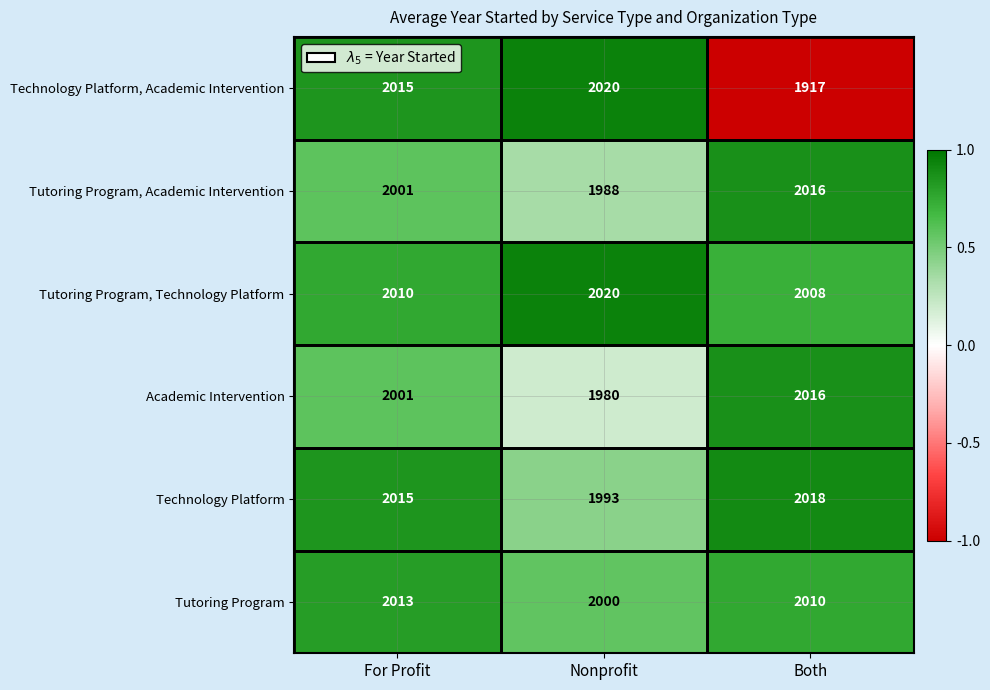

What is the greatest value displayed?

2020